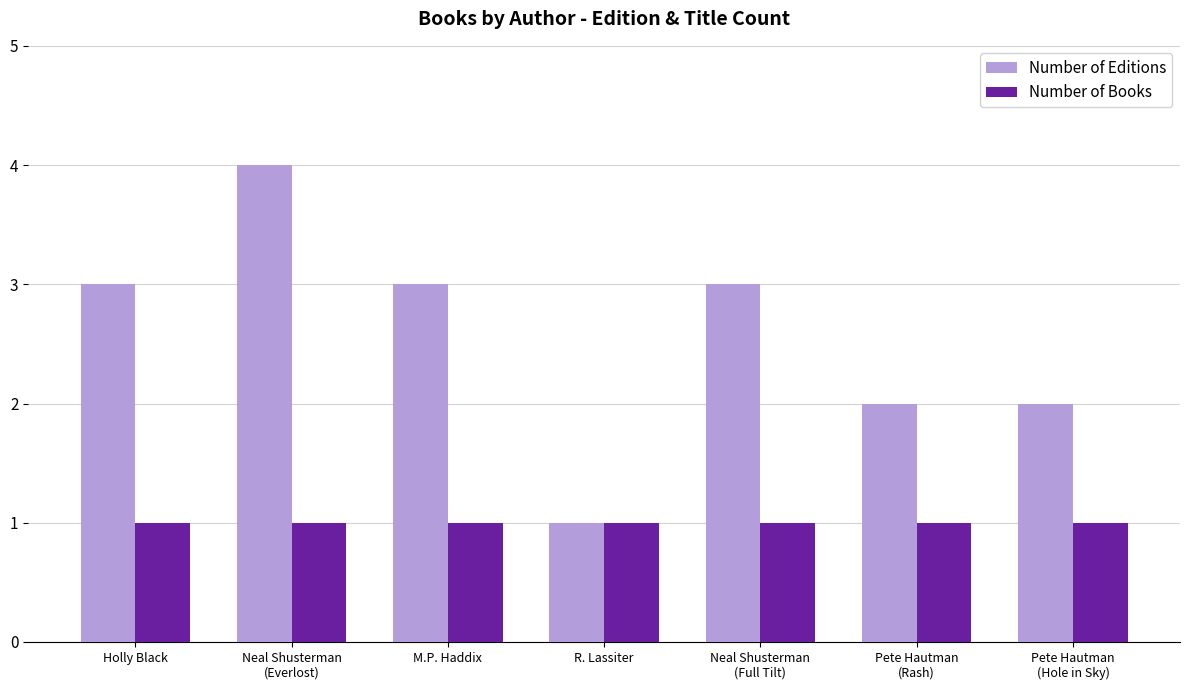

At which category is the sum across all series the highest?

Neal Shusterman
(Everlost)